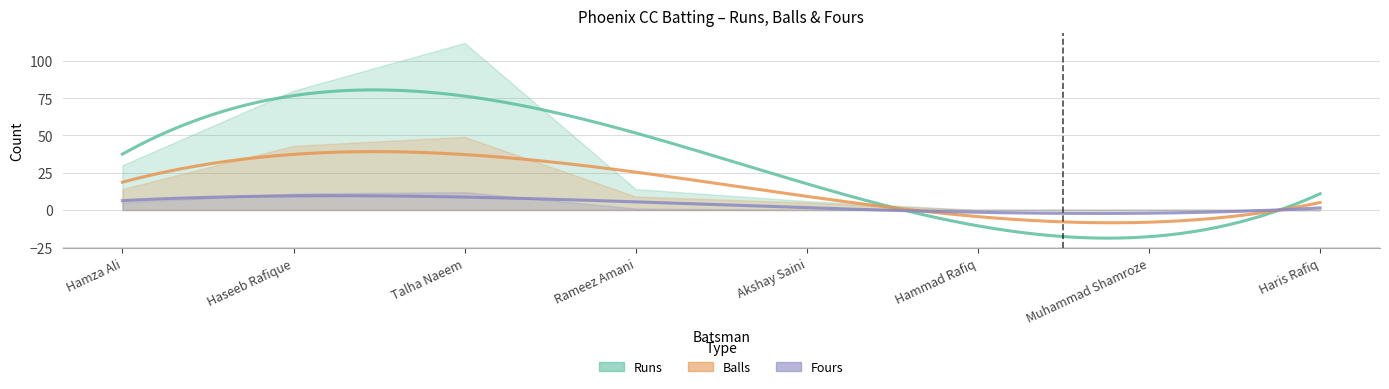

Which label corresponds to the largest value in the chart?

Talha Naeem